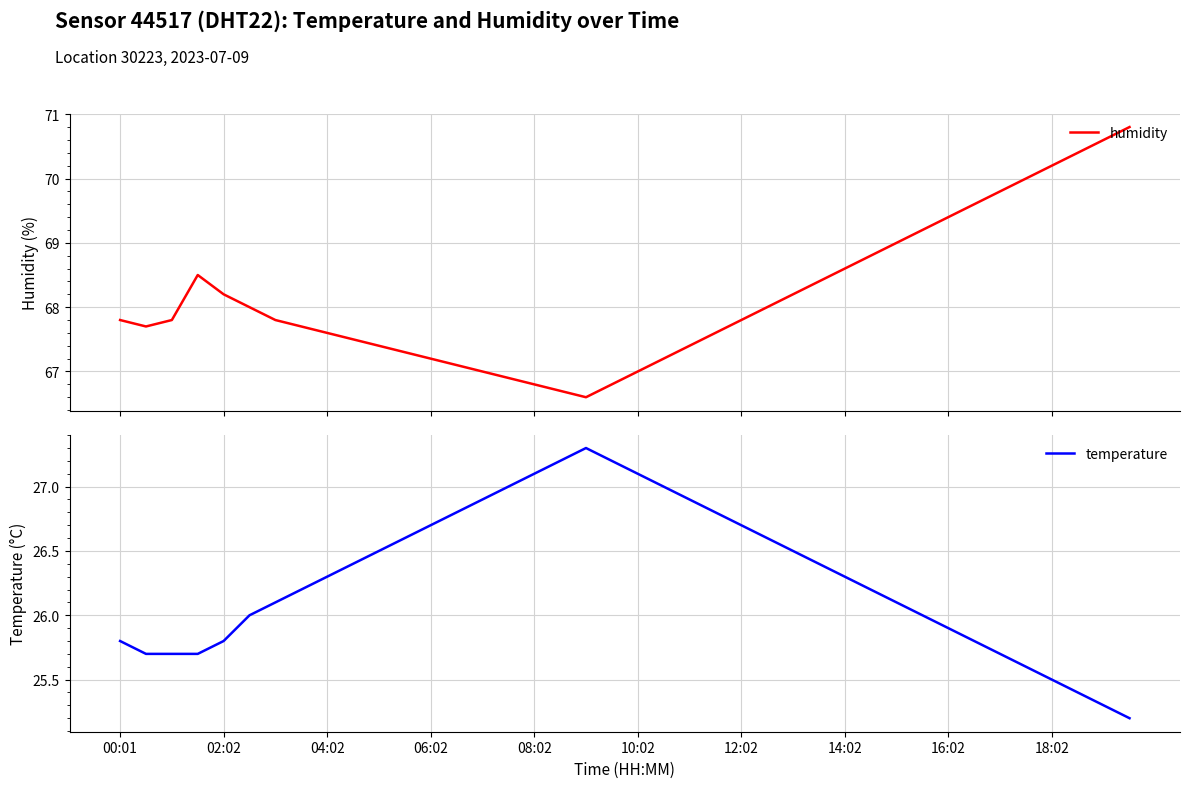

The value of temperature at 02:02 is 25.8. True or false?

True